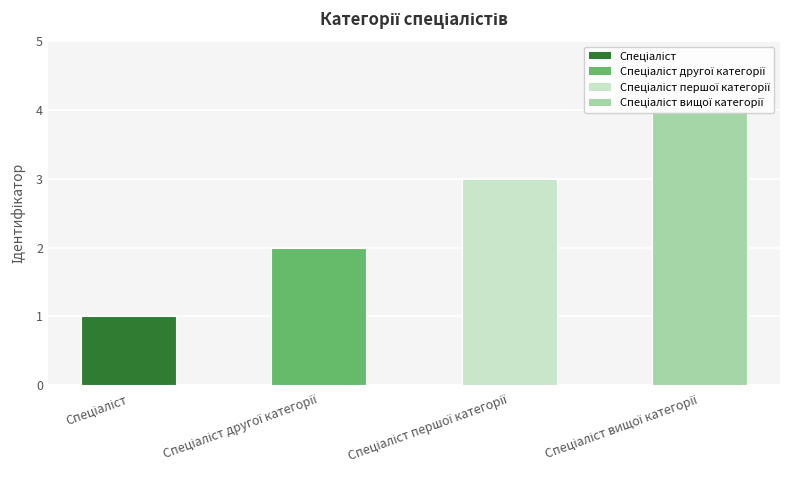

What is the greatest value displayed?

4